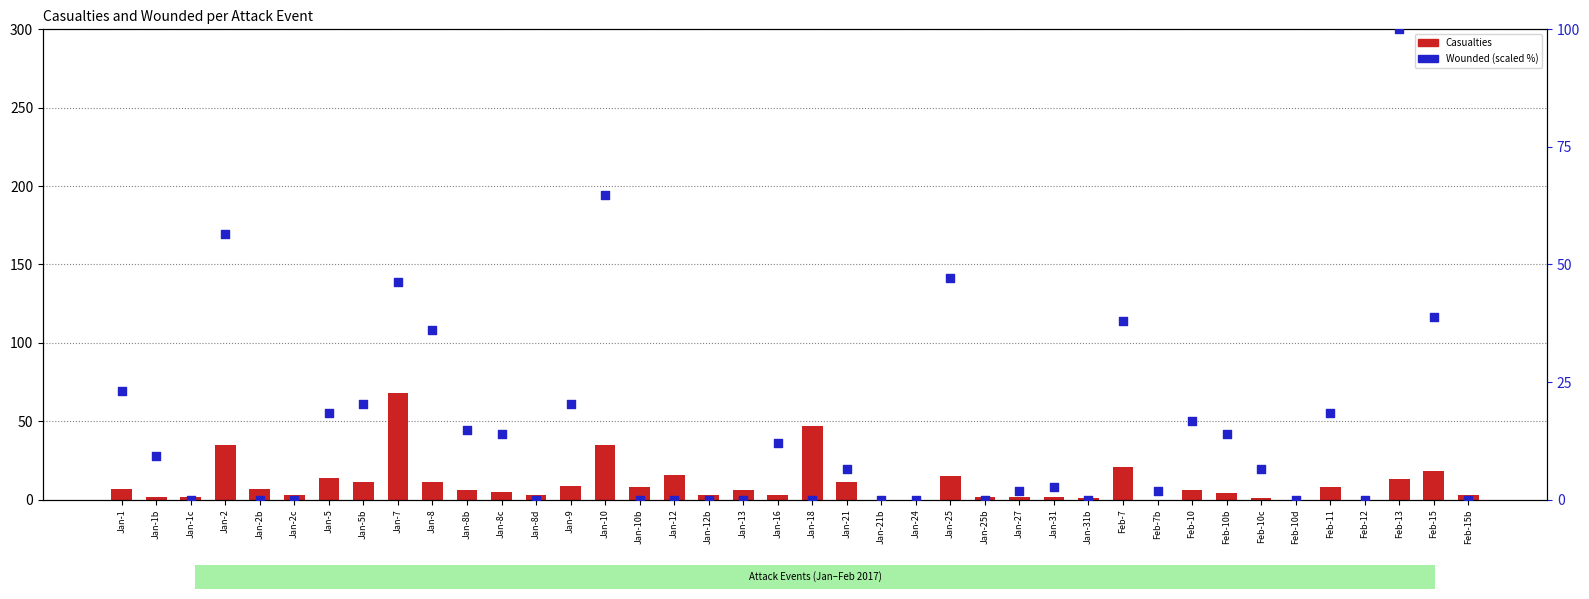

What is the total value across all series at Jan-13?

6.0